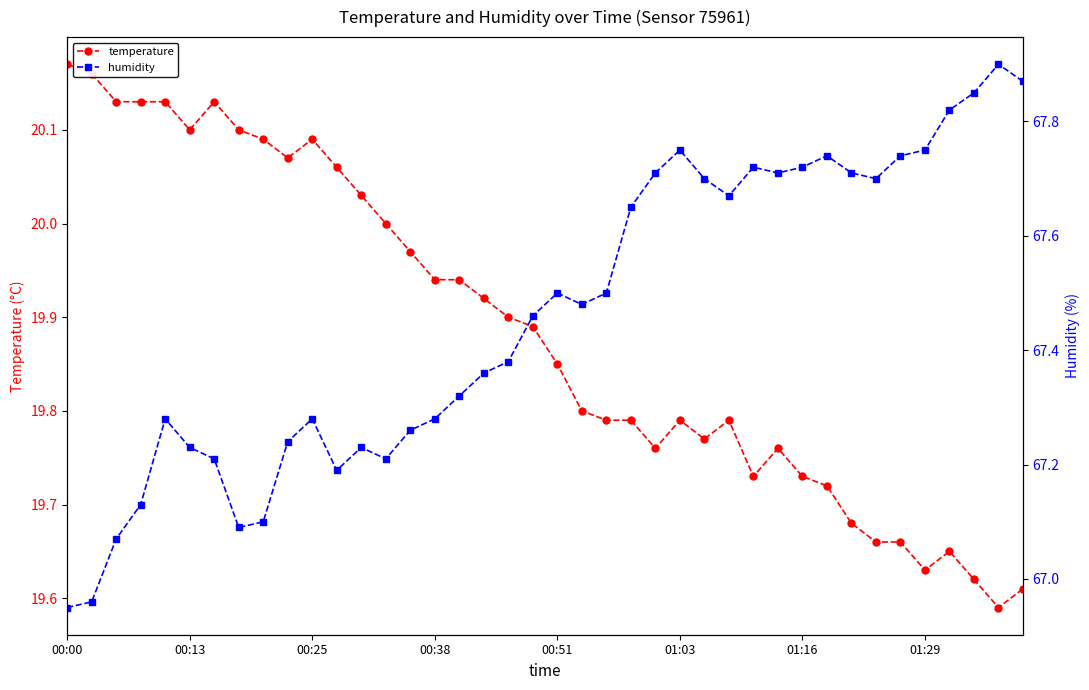

Which series has the widest spread of values?

humidity